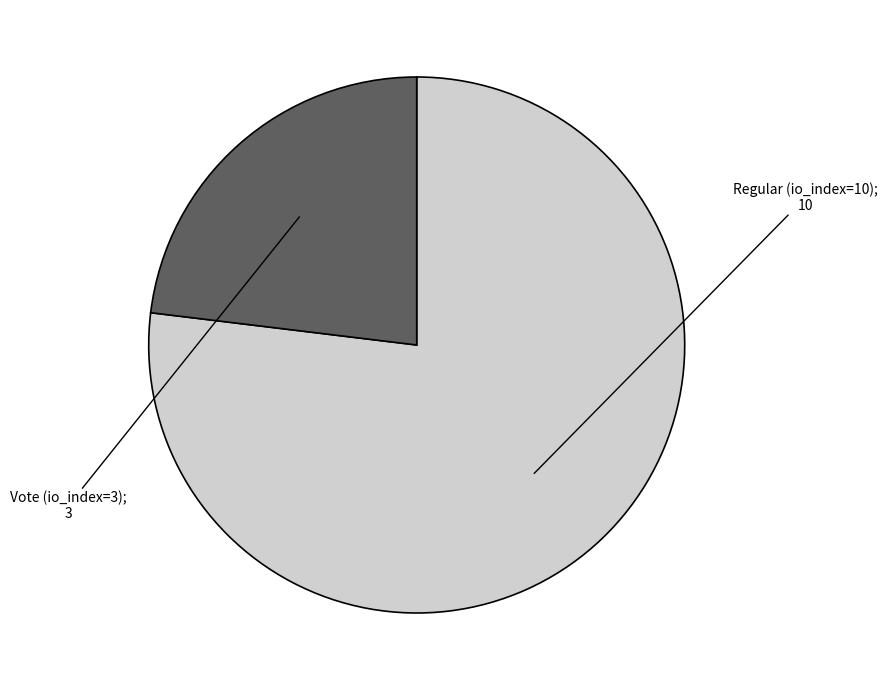

Is there a majority slice in this chart?

Yes